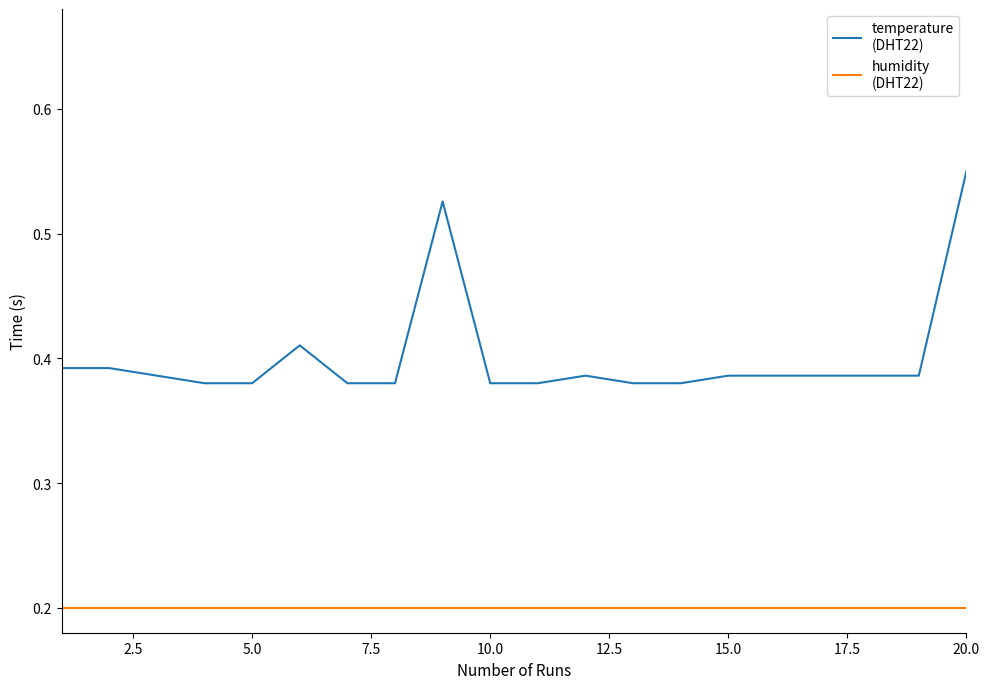

At which category is the sum across all series the highest?

20.0